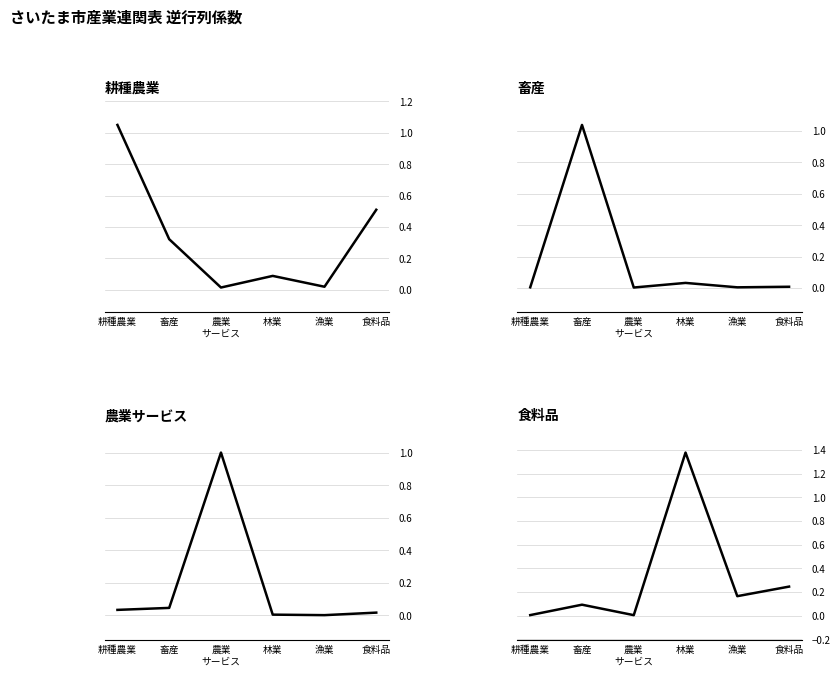

Read the 耕種農業 value at 林業.

0.1